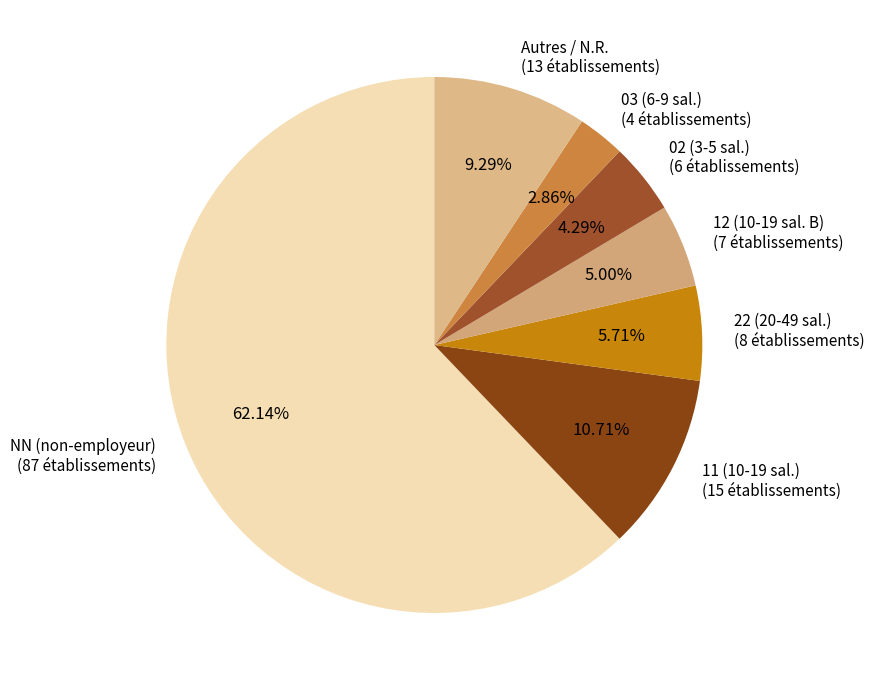

How many segments does this pie chart have?

7